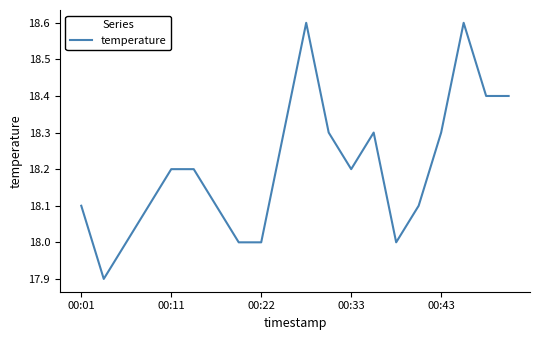

What is the smallest value displayed?

17.9